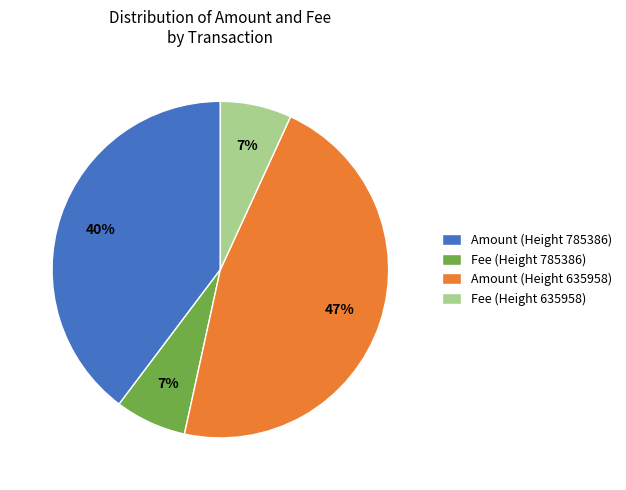

Does any single category account for the majority?

No